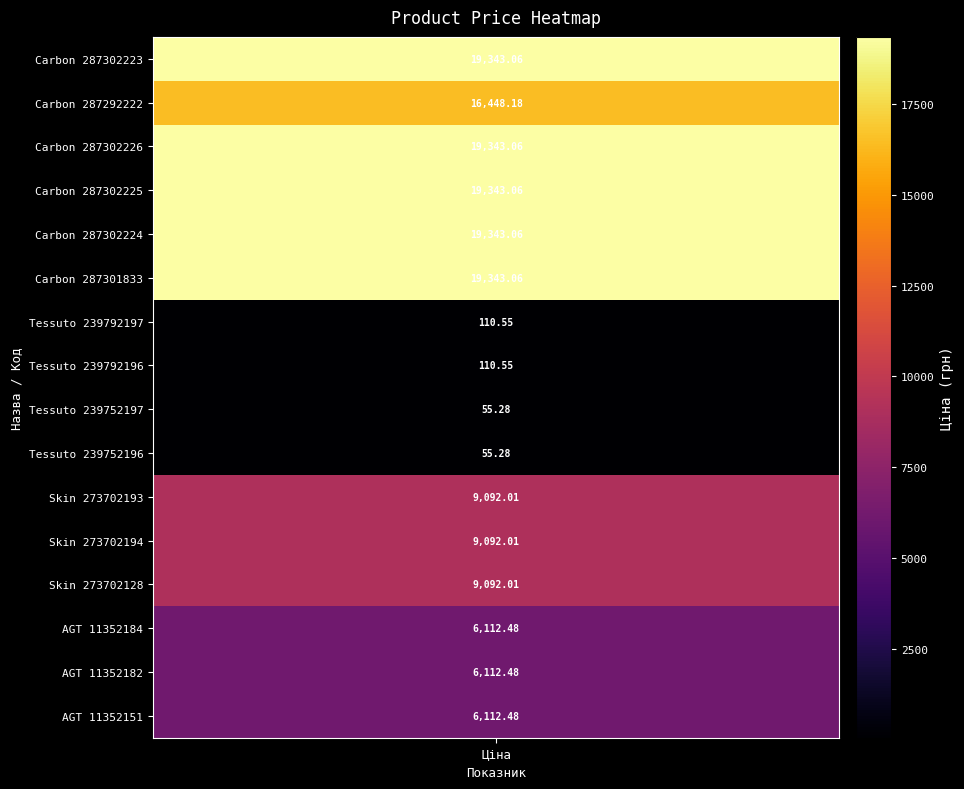

Is it true that AGT panel 18 mm. Wood decor equals 2994.4 at 287301833?

False